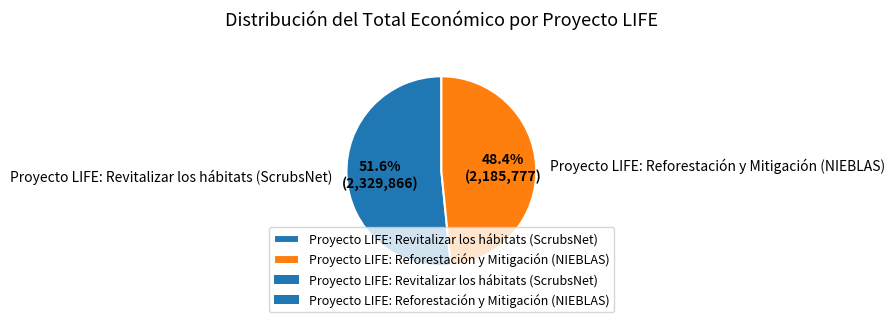

Which category accounts for the majority?

Proyecto LIFE: Revitalizar los hábitats (ScrubsNet)